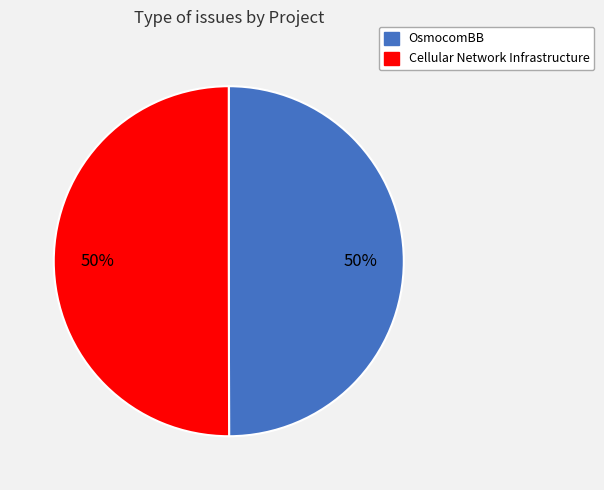

The Cellular Network Infrastructure slice represents 50% of the pie. True or false?

True